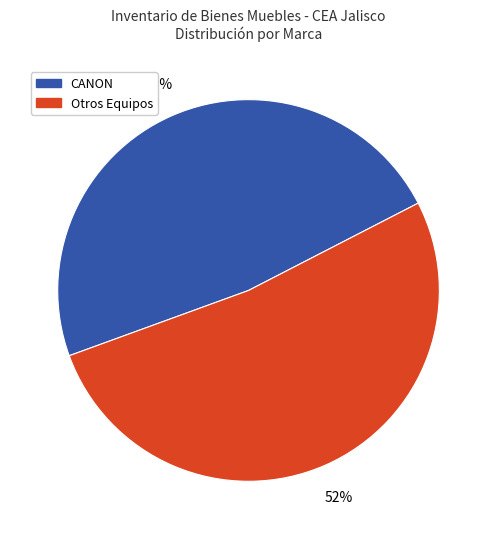

Which category accounts for the majority?

Otros Equipos